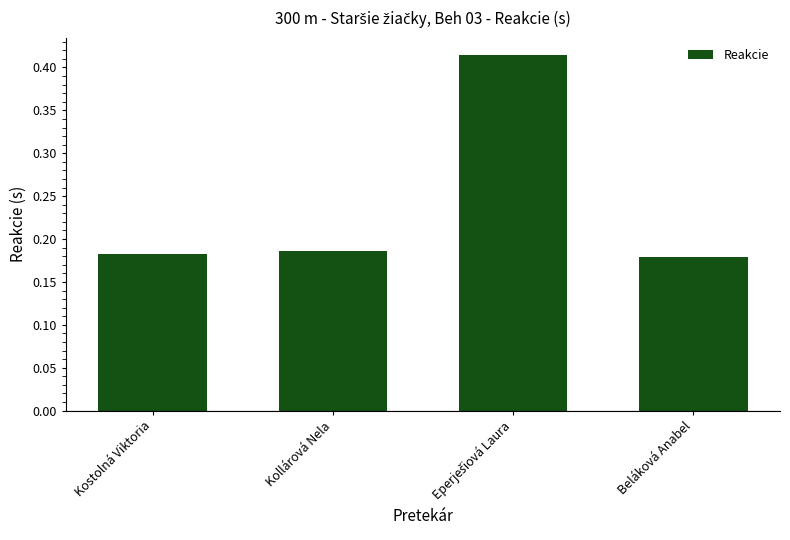

The value at Kollárová Nela is 0.1. True or false?

False